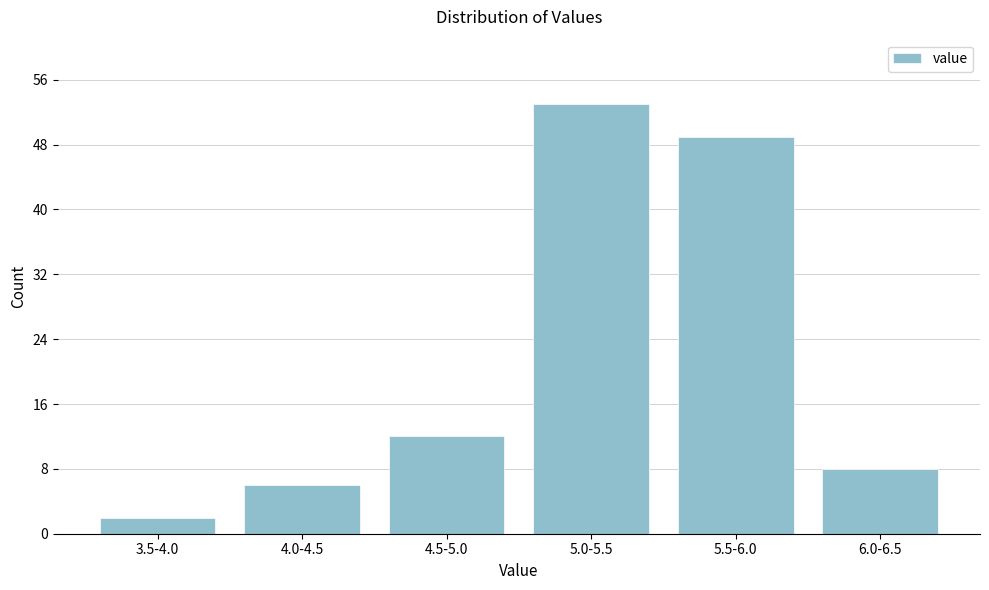

Reading left to right, extract all data points from this chart.

2	6	12	53	49	8